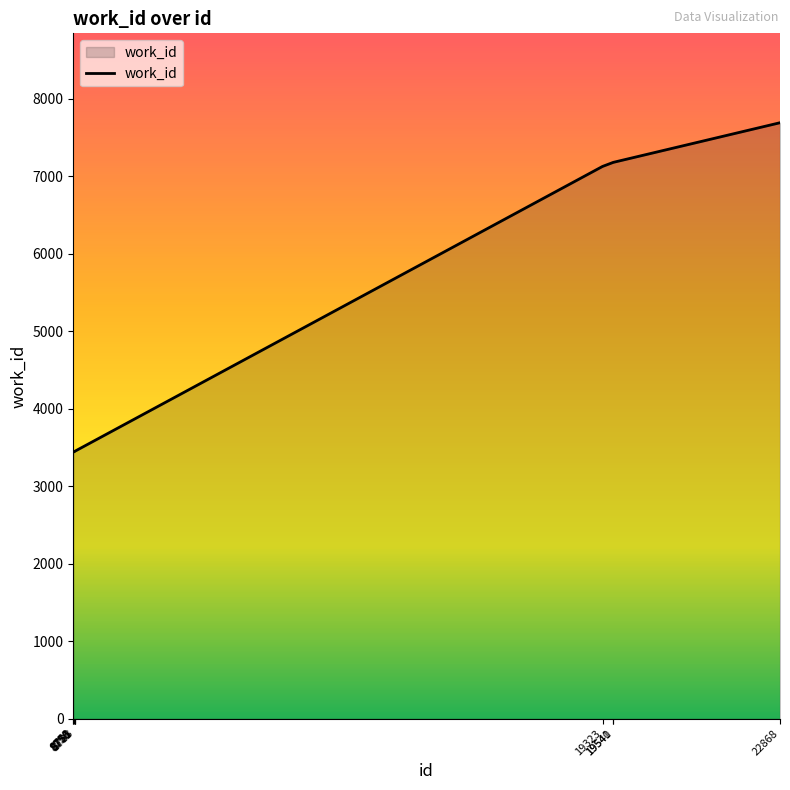

What is the average value?

4985